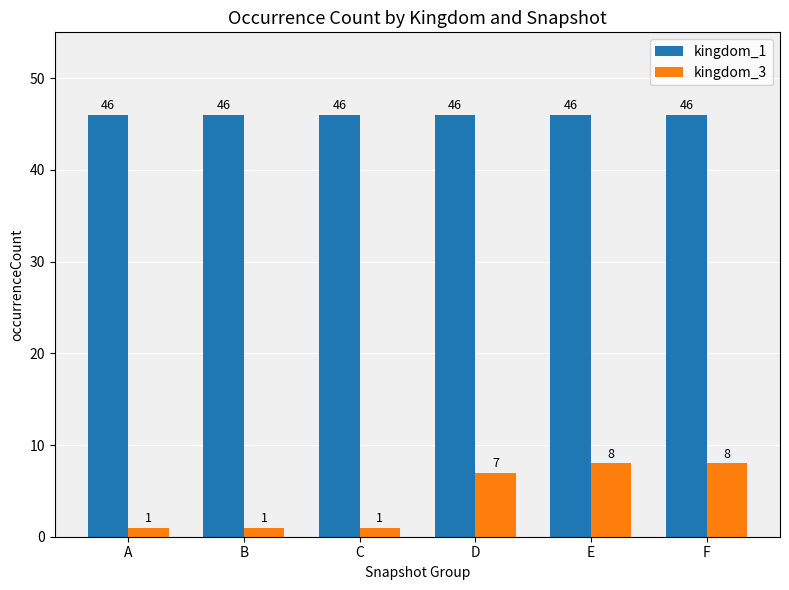

What is the minimum value shown in the chart?

1